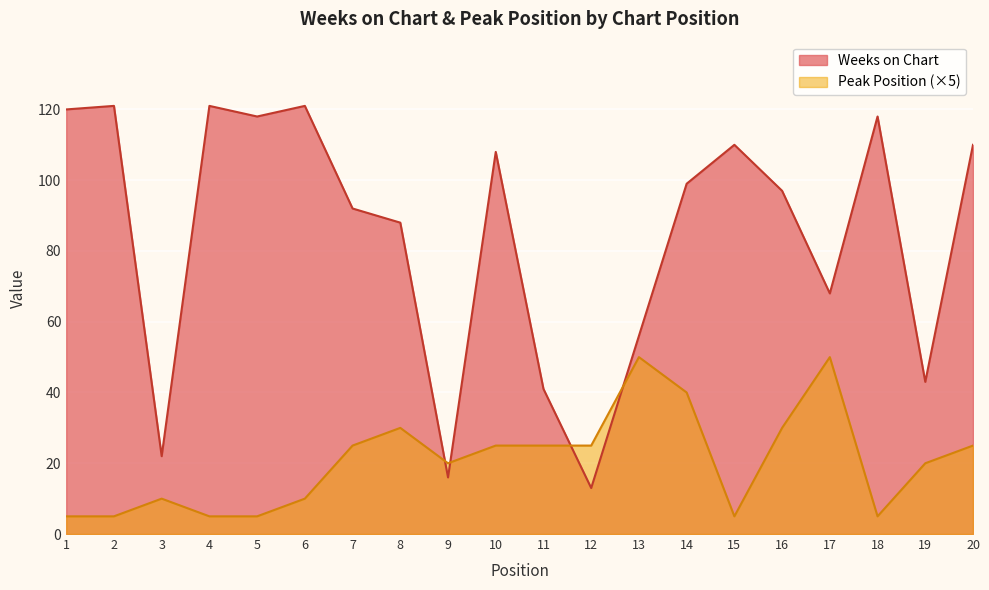

How many interior local valleys does the Peak Position series have?

3